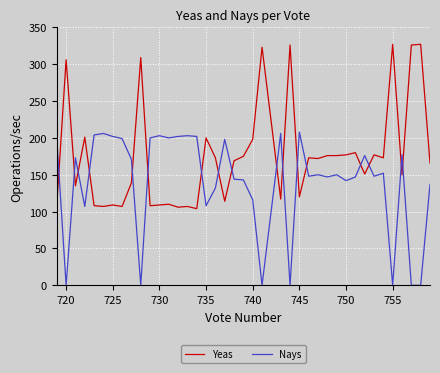

How many positive values does the Nays series have?

33